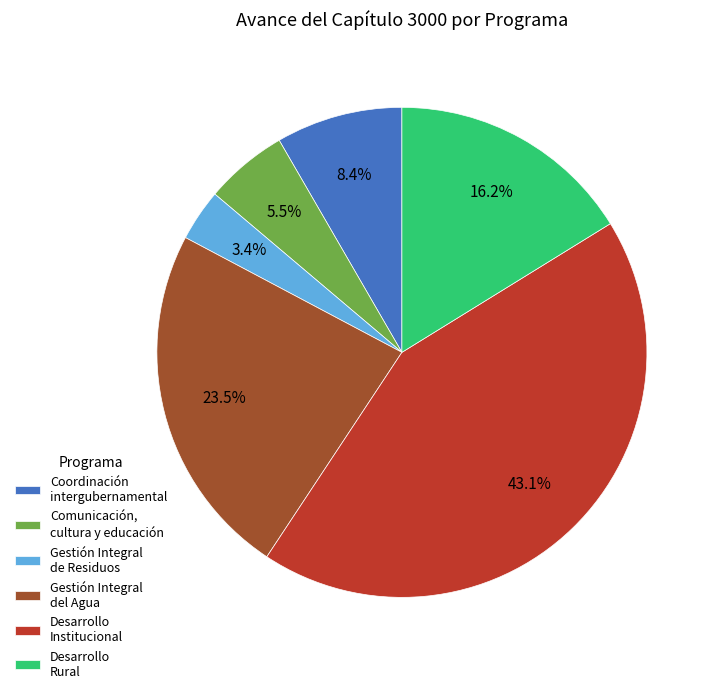

Which slice is the smallest?

Gestión Integral de Residuos